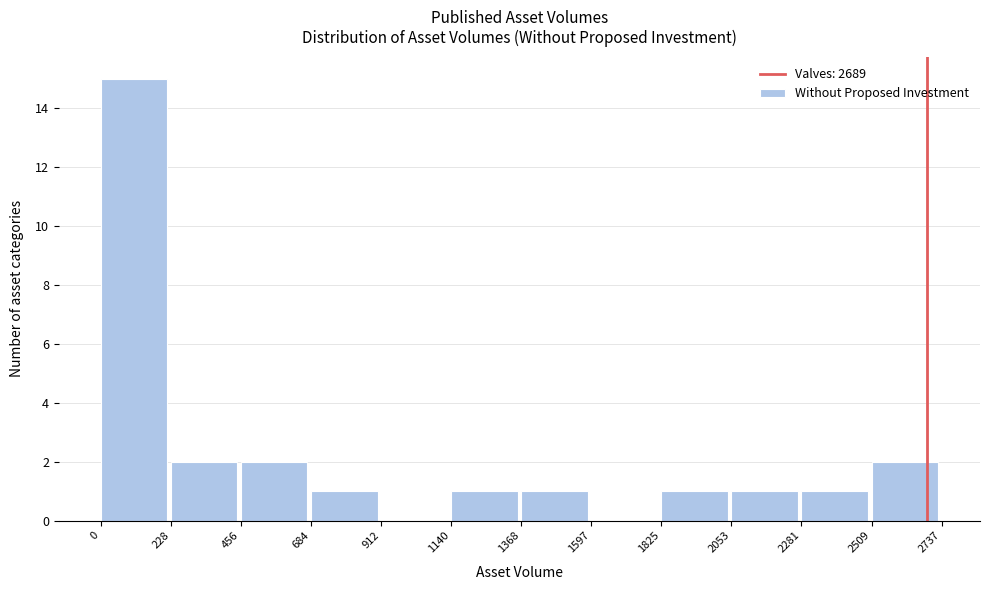

Reading left to right, list every bar in this chart as the range it spans on the x-axis followed by its height. The values are not printed on the chart, so give them approximately, as read against the axis.

0 to 228: 15
228 to 456: 2
456 to 684: 2
684 to 912: 1
912 to 1140: 0
1140 to 1368: 1
1368 to 1597: 1
1597 to 1825: 0
1825 to 2053: 1
2053 to 2281: 1
2281 to 2509: 1
2509 to 2737: 2